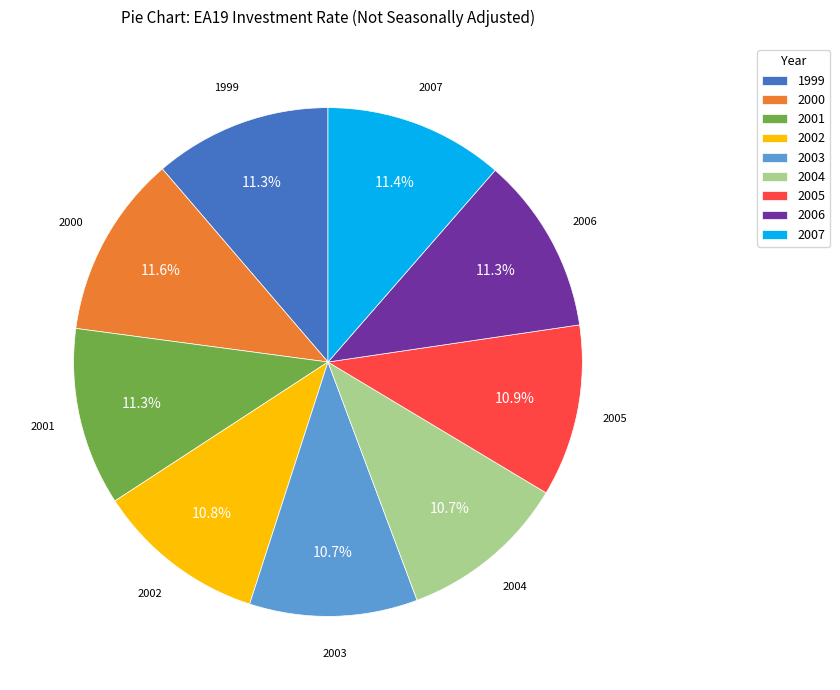

Do 2007 and 2005 together represent more than half of the pie?

No